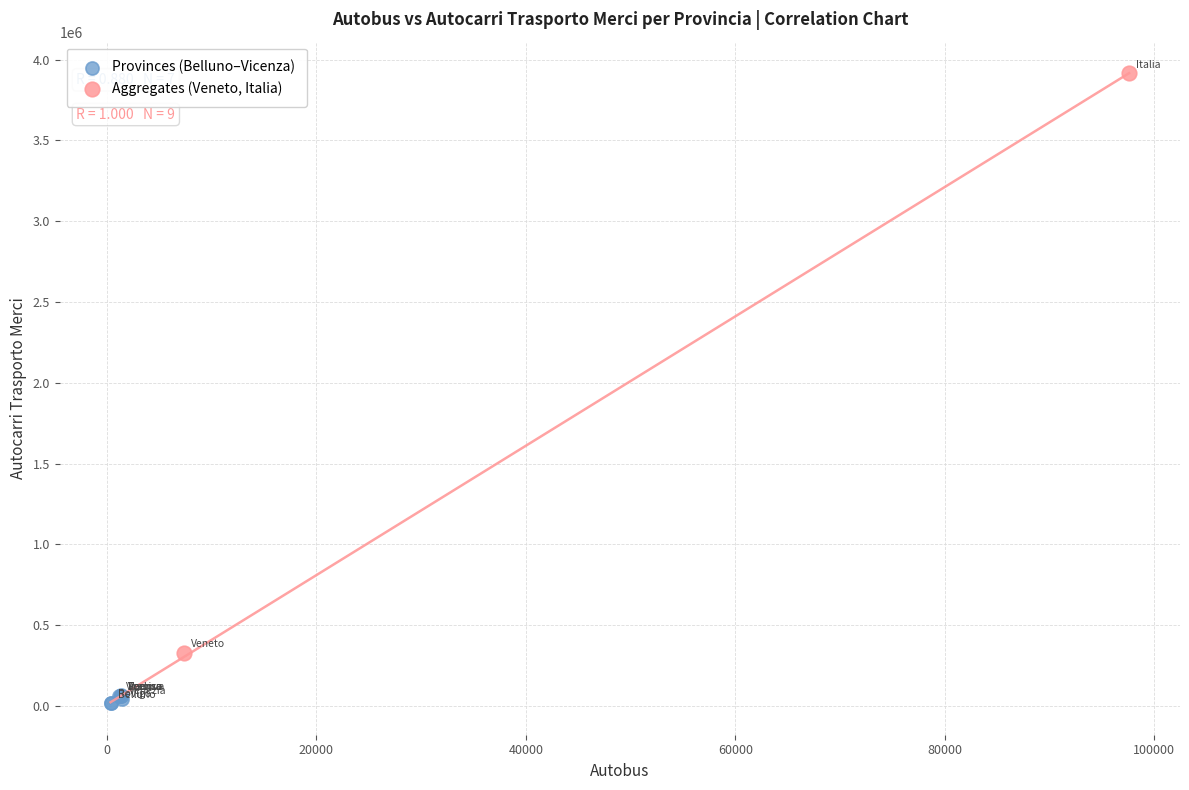

Which series contains the highest Y value?

Aggregates (Veneto, Italia)